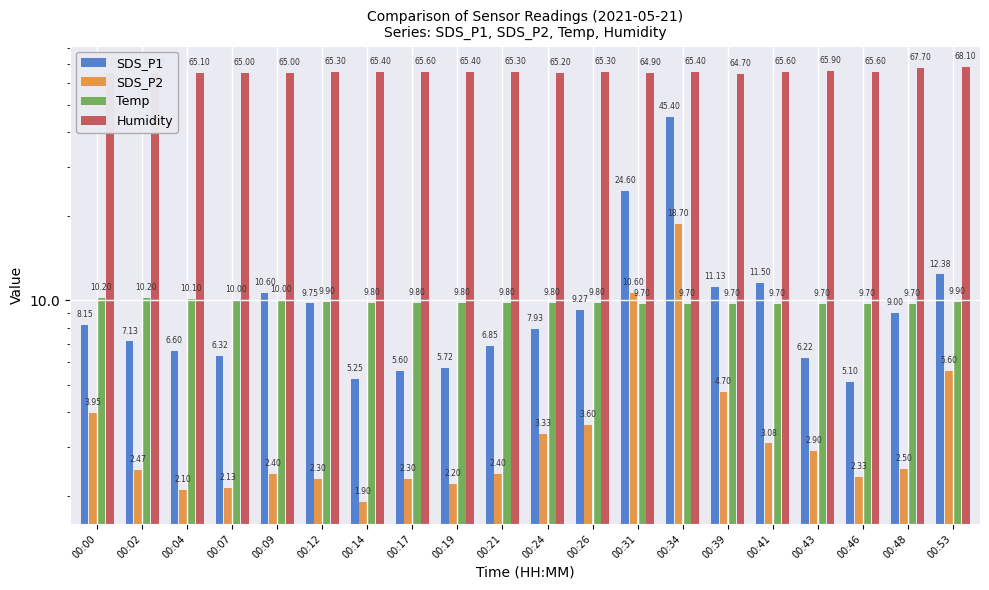

Is the value of Temp at 00:07 greater than the value of Humidity at 00:21?

No